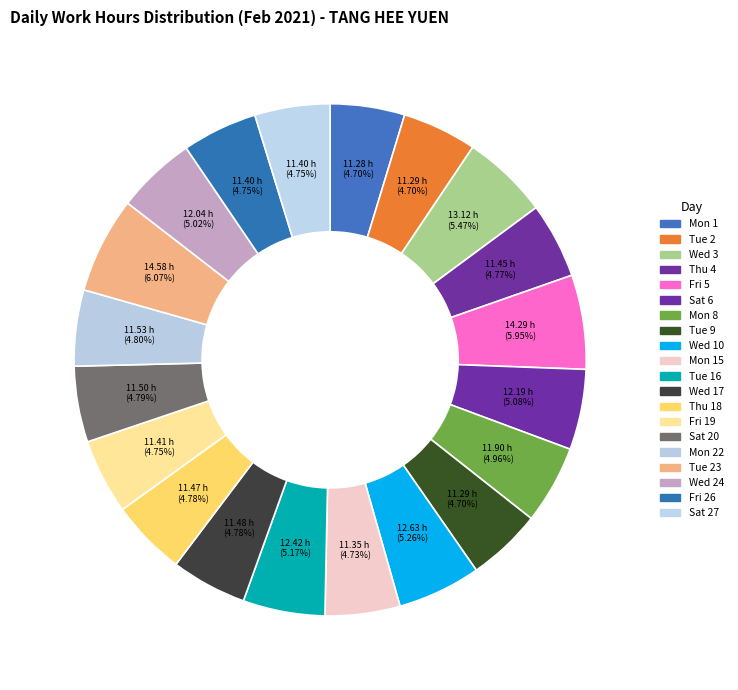

Rank the categories by value from lowest to highest.

Mon 1, Tue 2, Tue 9, Mon 15, Fri 26, Sat 27, Fri 19, Thu 4, Thu 18, Wed 17, Sat 20, Mon 22, Mon 8, Wed 24, Sat 6, Tue 16, Wed 10, Wed 3, Fri 5, Tue 23